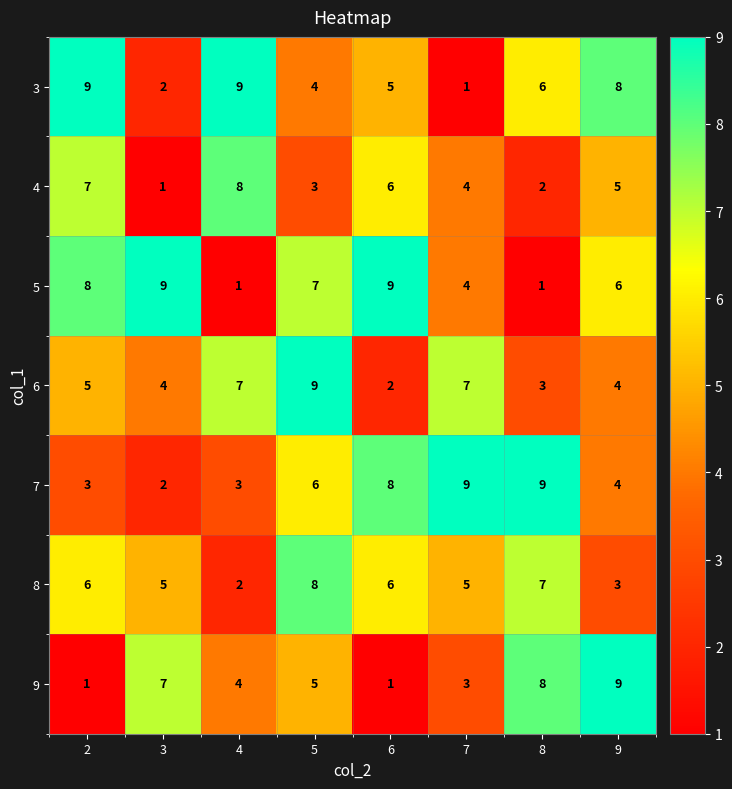

Which series has the largest total across all categories?

5